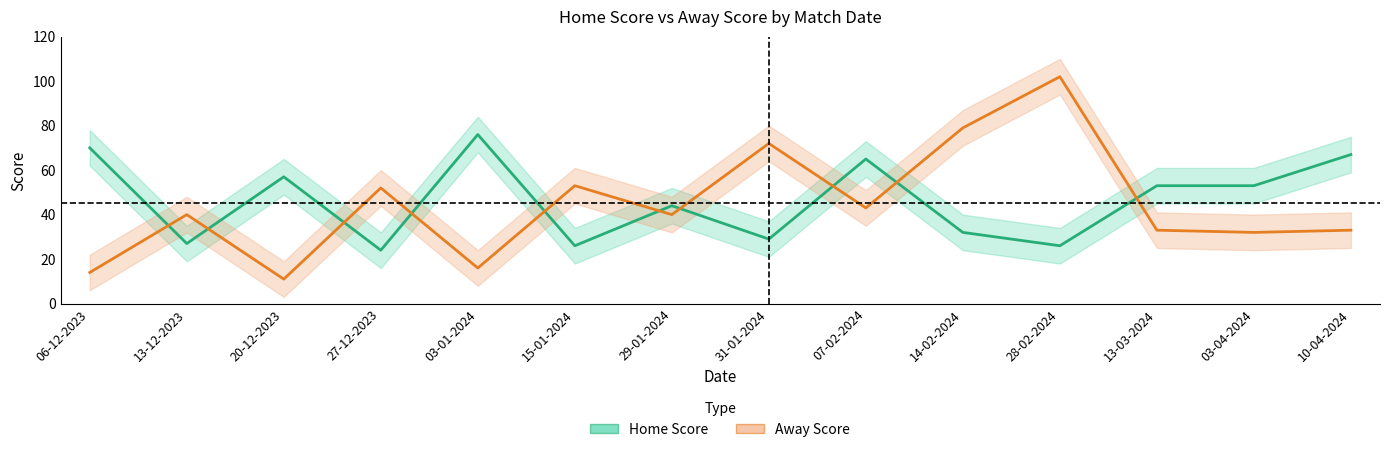

What is the value of the Away Score point at the 10th from the left?

79